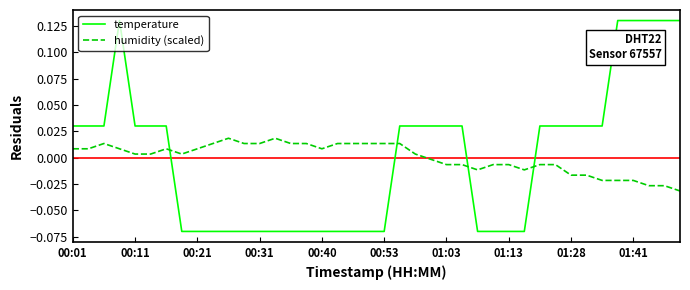

Which series has the largest range (max minus min)?

temperature